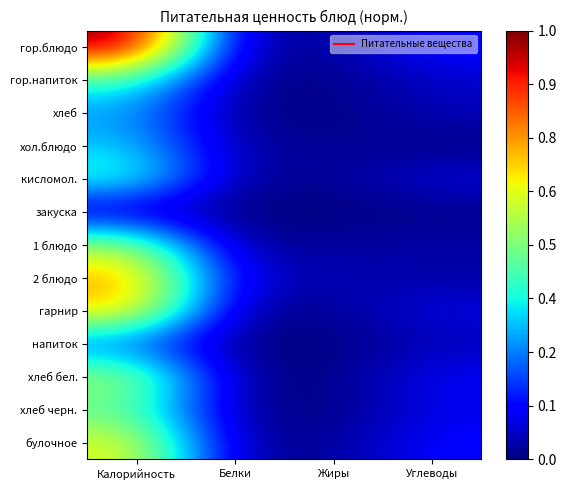

At how many categories does at least one series exceed 0?

4